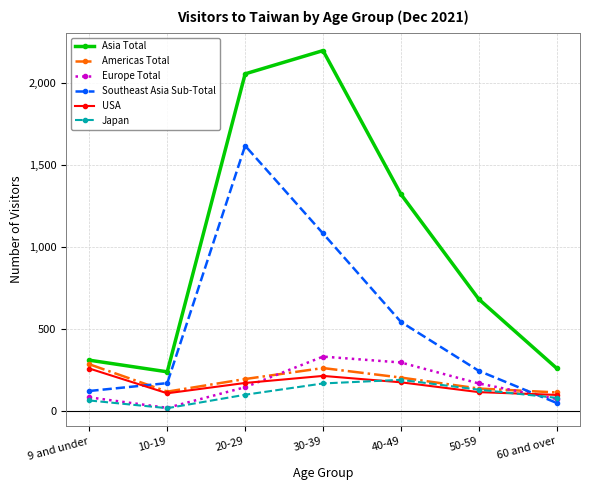

Where is the first local minimum for Americas Total?

10-19